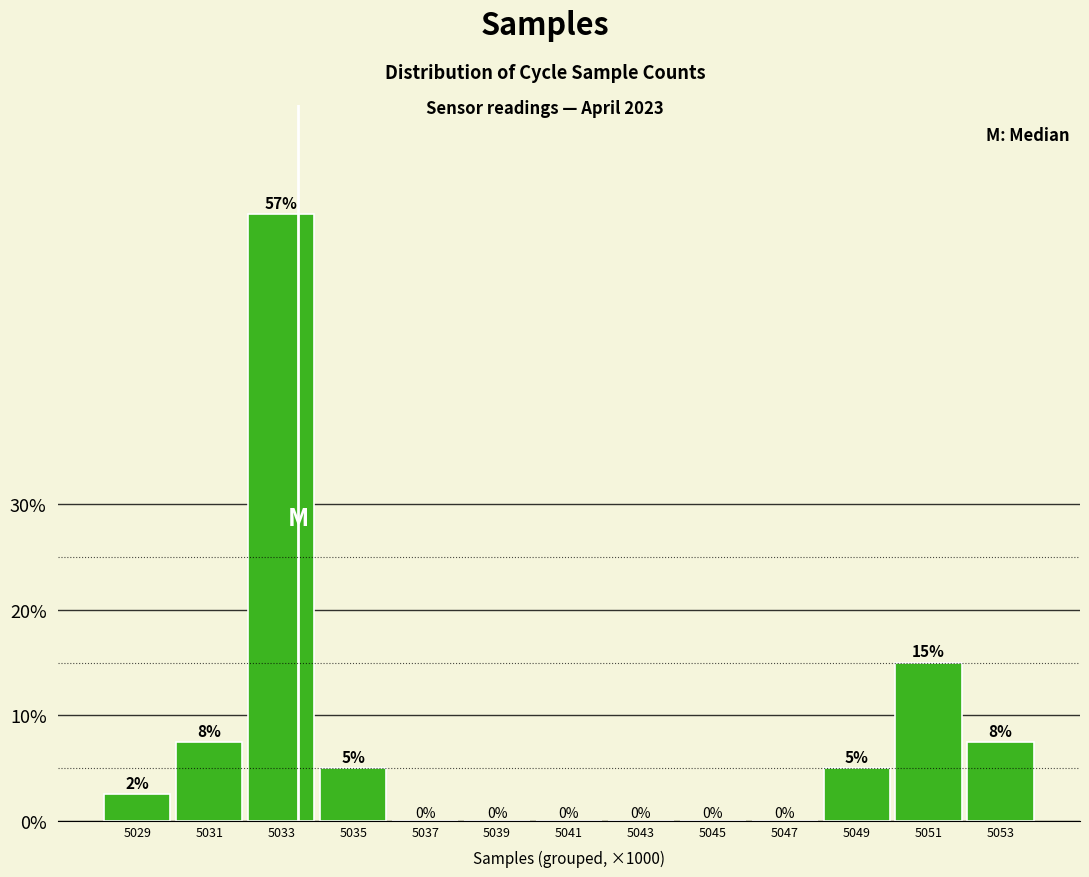

What value does the data have at 5029?

2.5